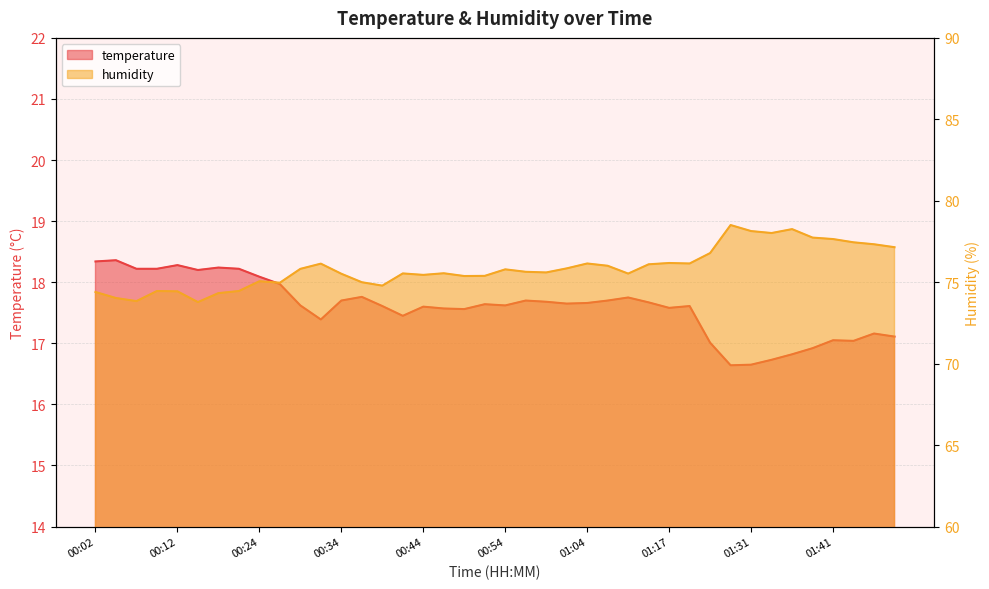

What is the maximum value shown in the chart?

78.5